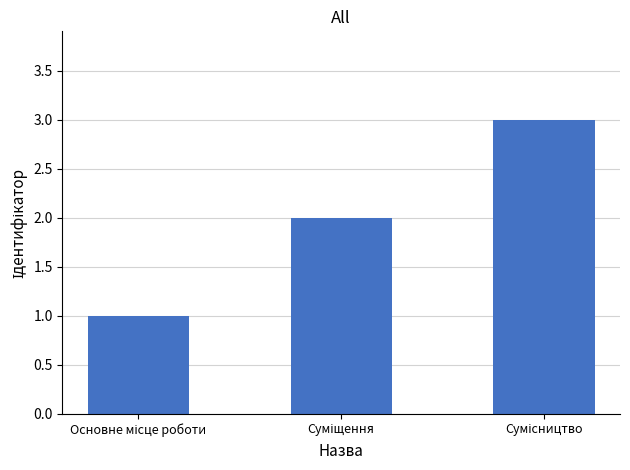

What is the sum of all values?

6